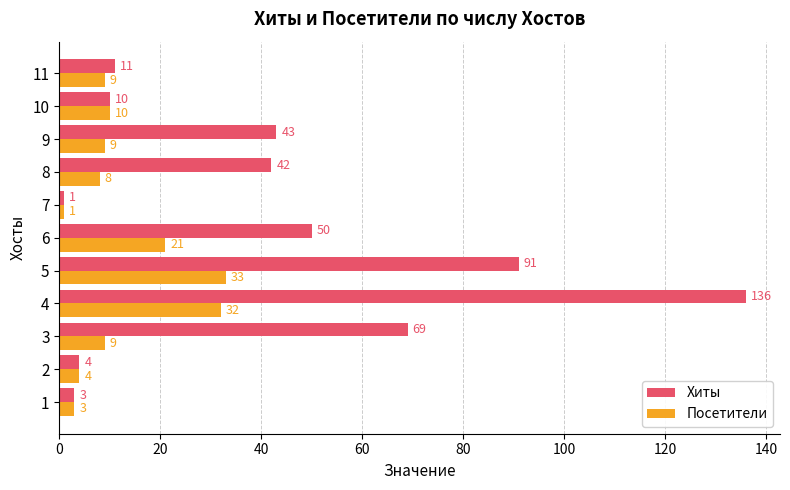

What is the difference between the Посетители values at 4 and 3?

23